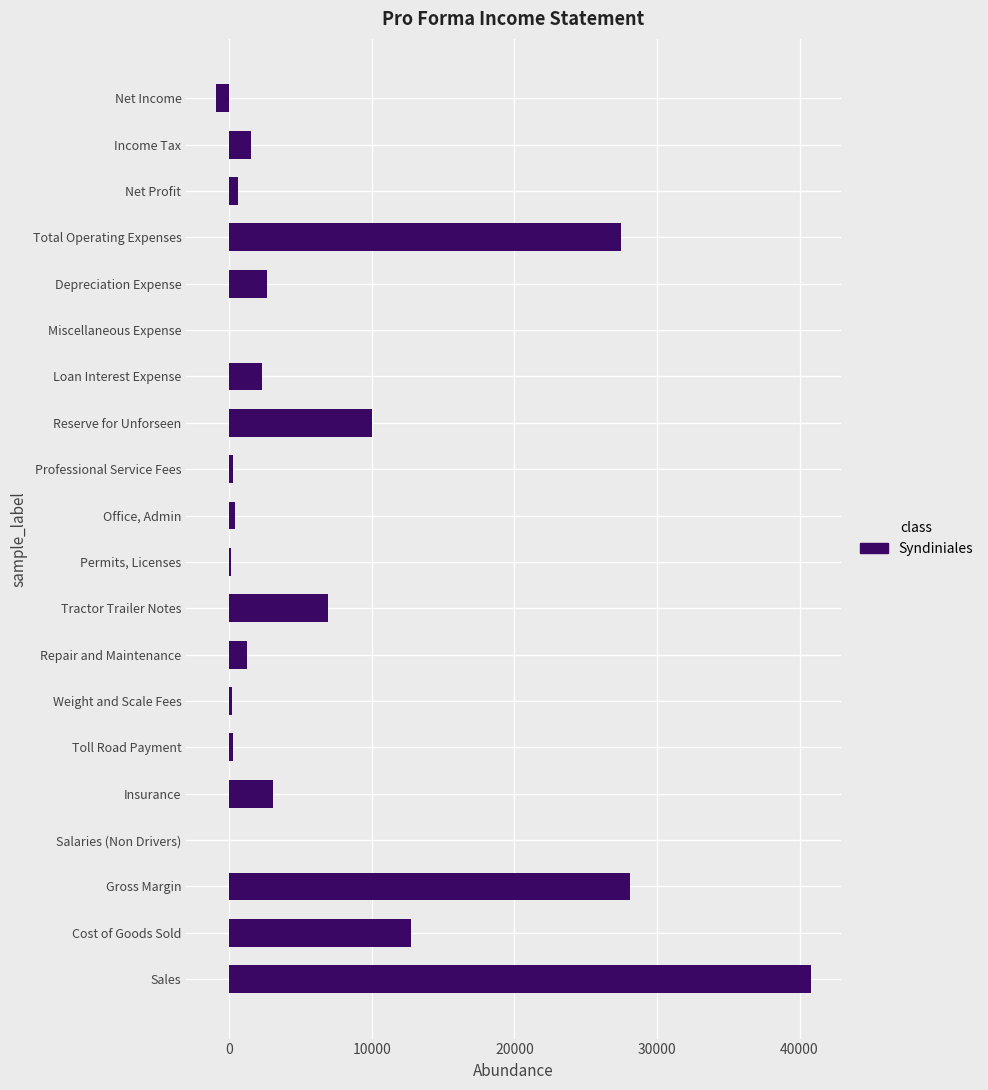

What is the sum of the values at Depreciation Expense and Cost of Goods Sold?

15345.0